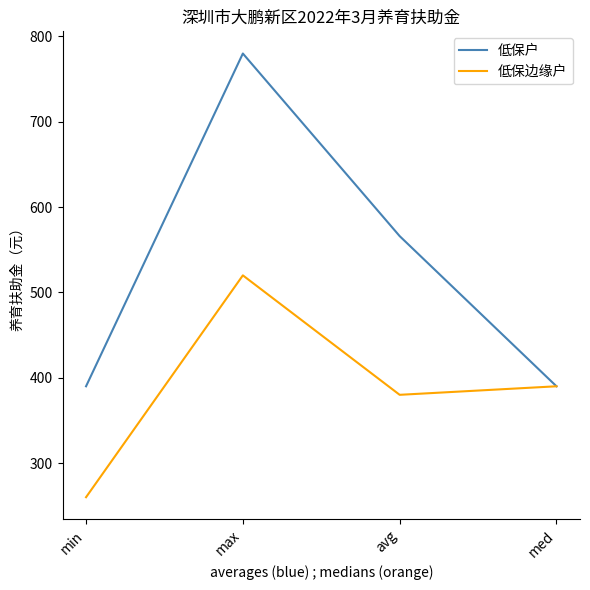

How many interior local peaks does the 低保边缘户 series have?

1